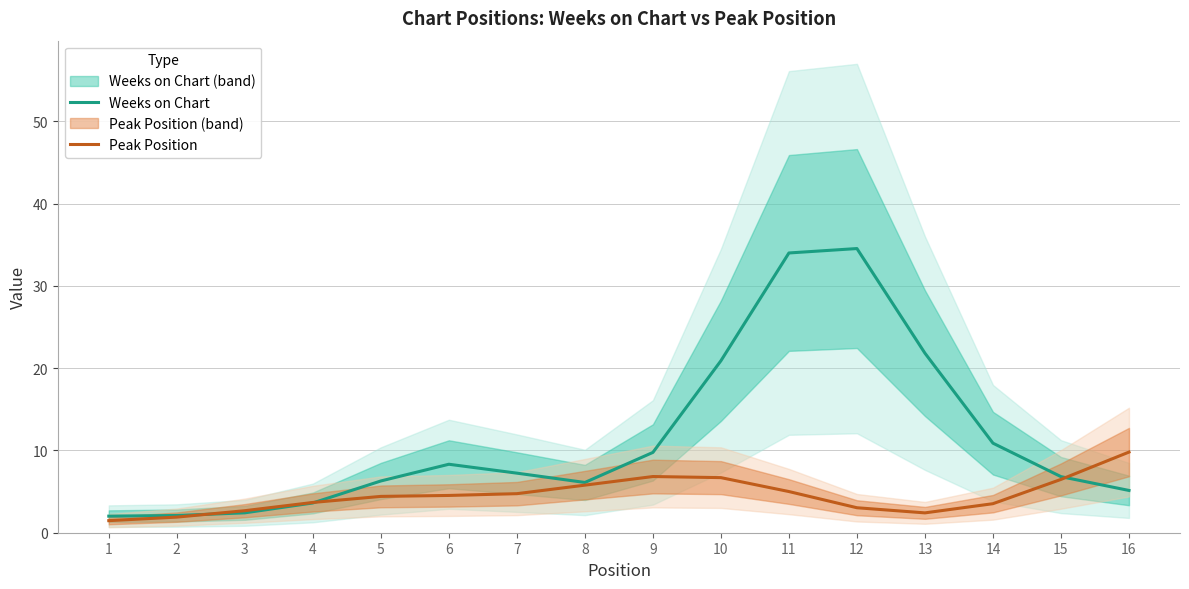

What is the sum of the Weeks on Chart values at 8 and 14?

17.0